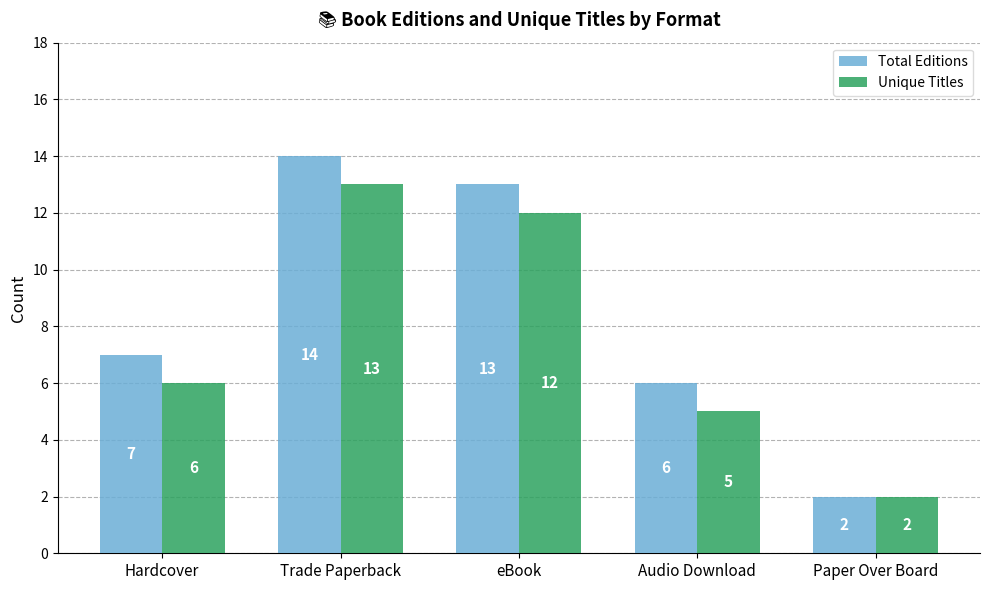

Rank the series at Hardcover from lowest to highest value.

Unique Titles, Total Editions